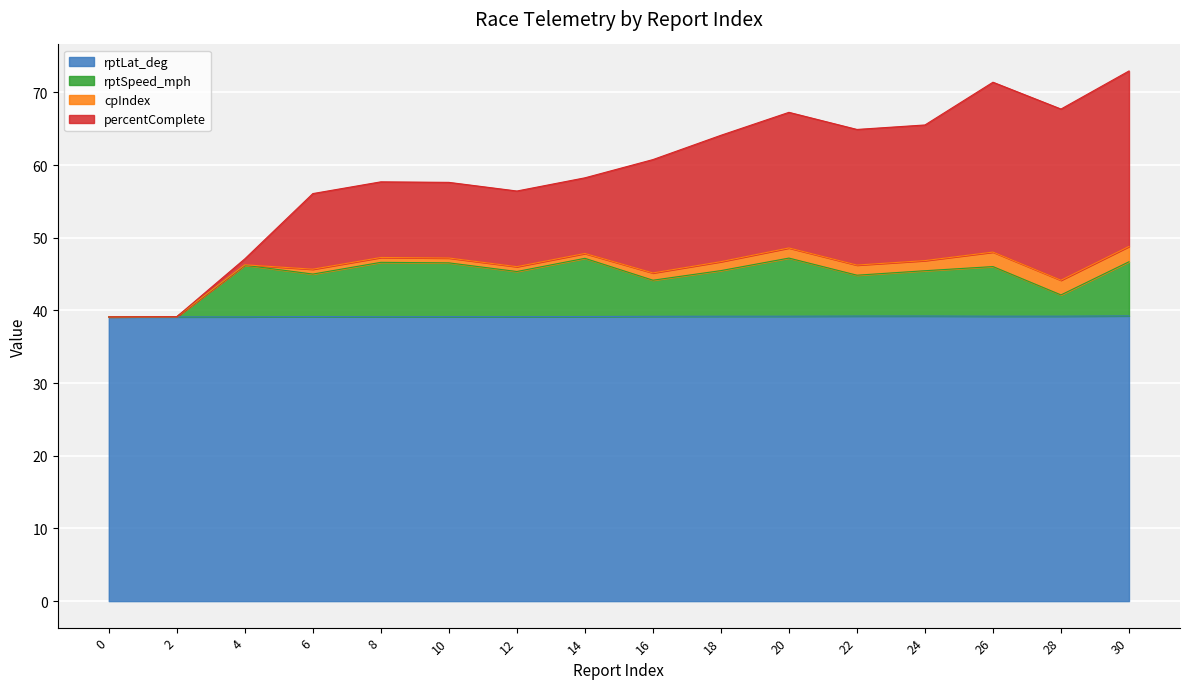

Is it true that rptLat_deg equals 39.1 at 4?

True